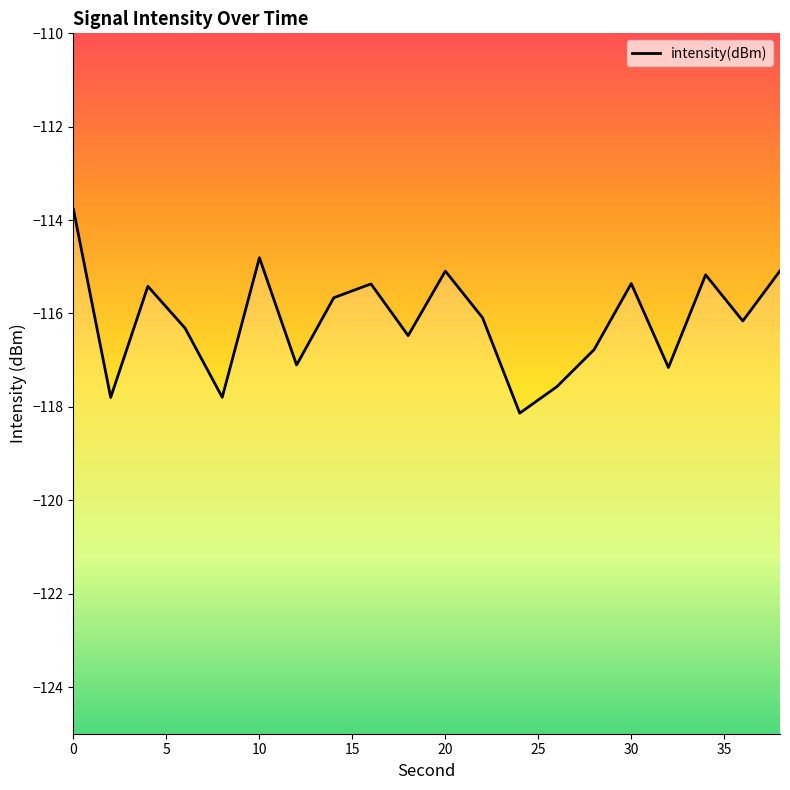

At which label is the value closest to -115?

38